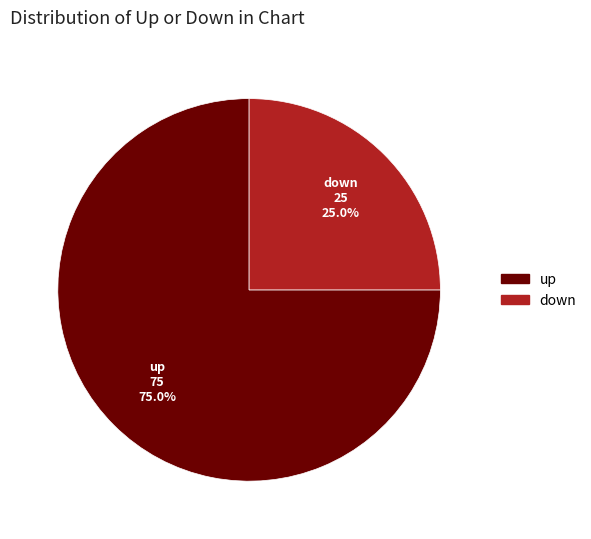

The down slice represents 18% of the pie. True or false?

False